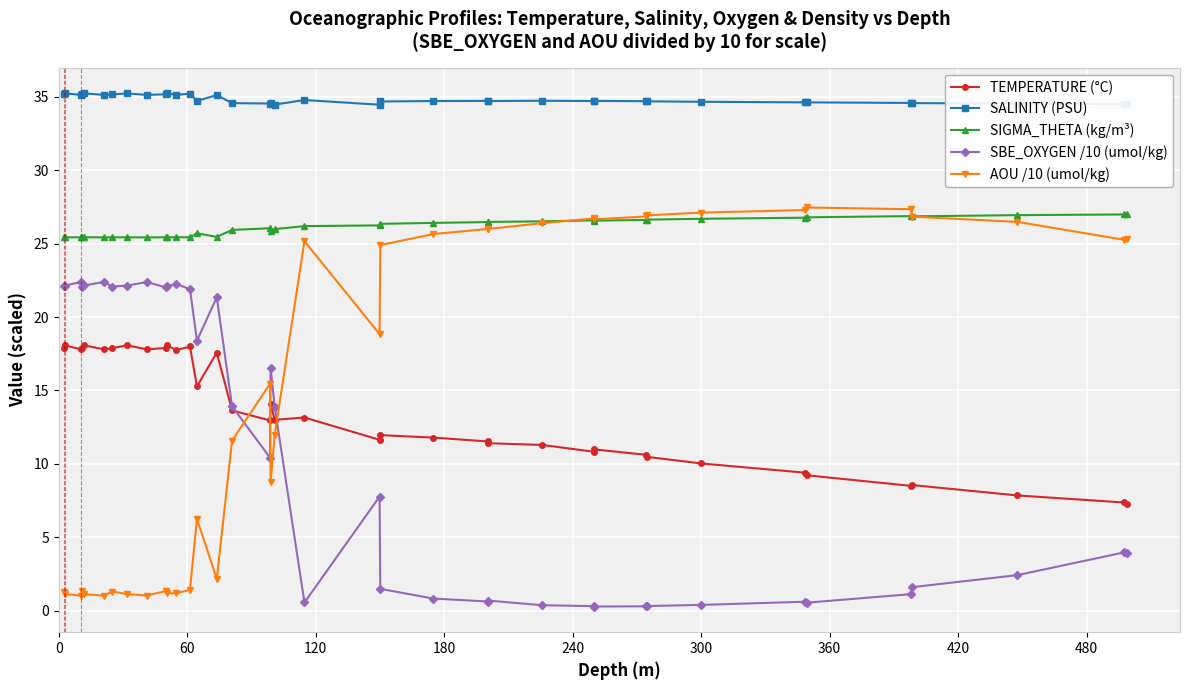

What is the value of the AOU /10 (umol/kg) point at the 19th from the left?

12.0